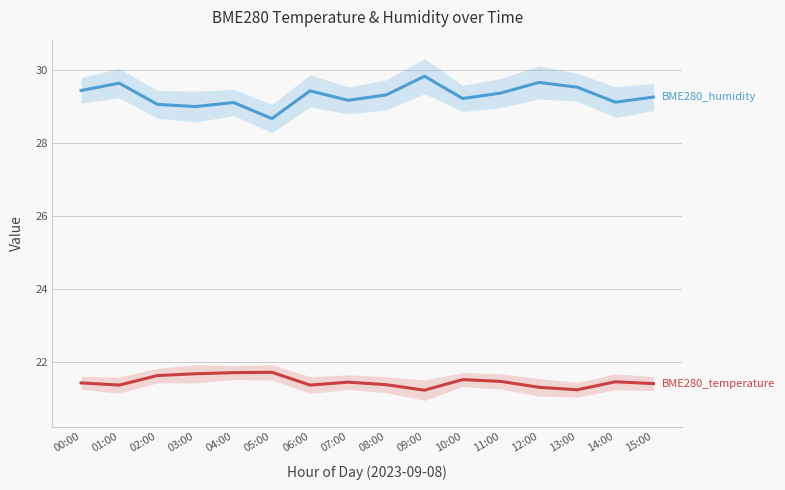

How many BME280_temperature values are between 21 and 22?

16